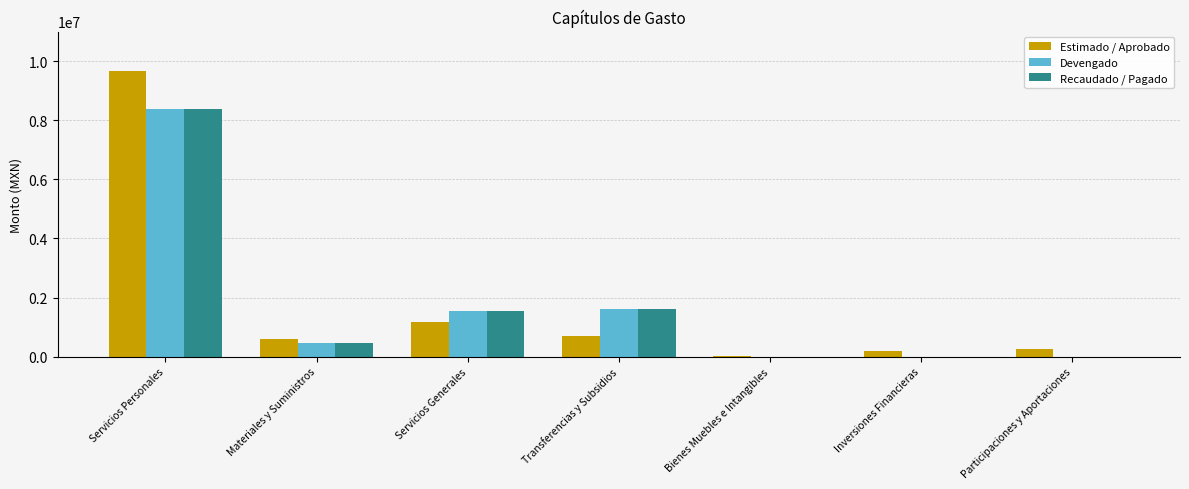

Which series has the largest range (max minus min)?

Estimado / Aprobado